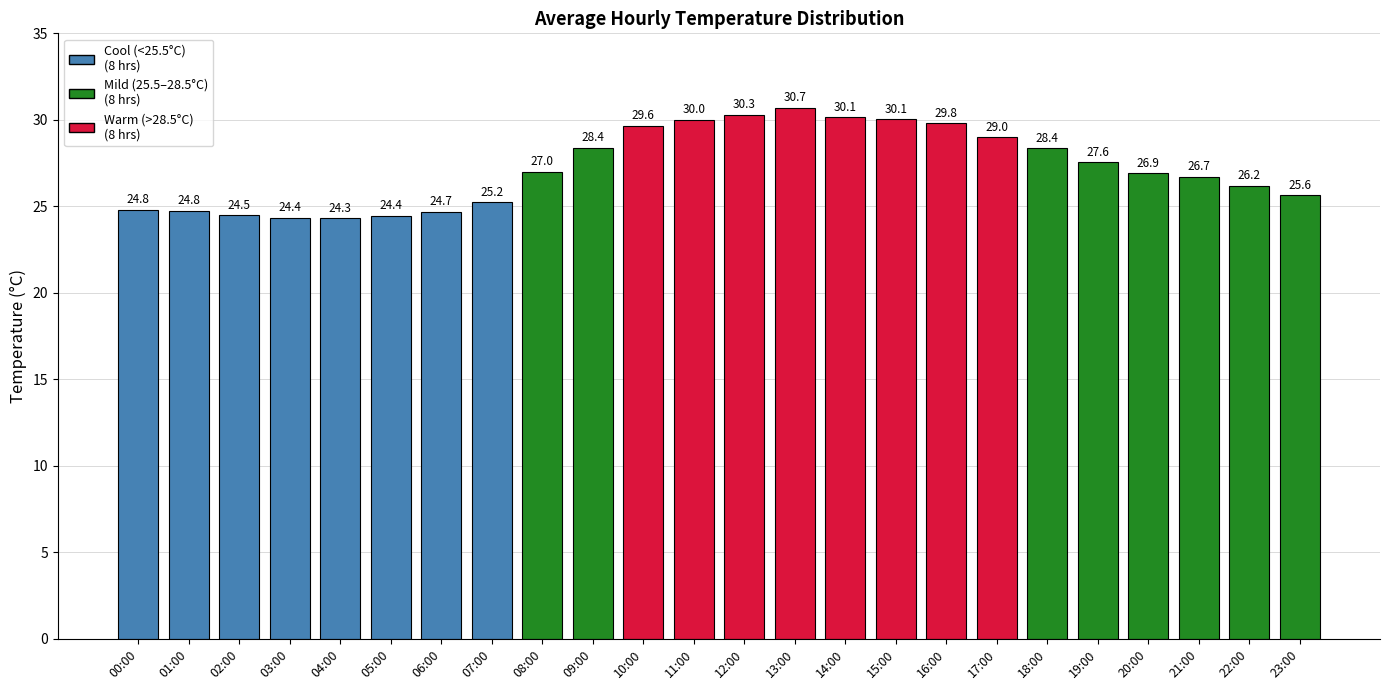

Are the bars horizontal?

No